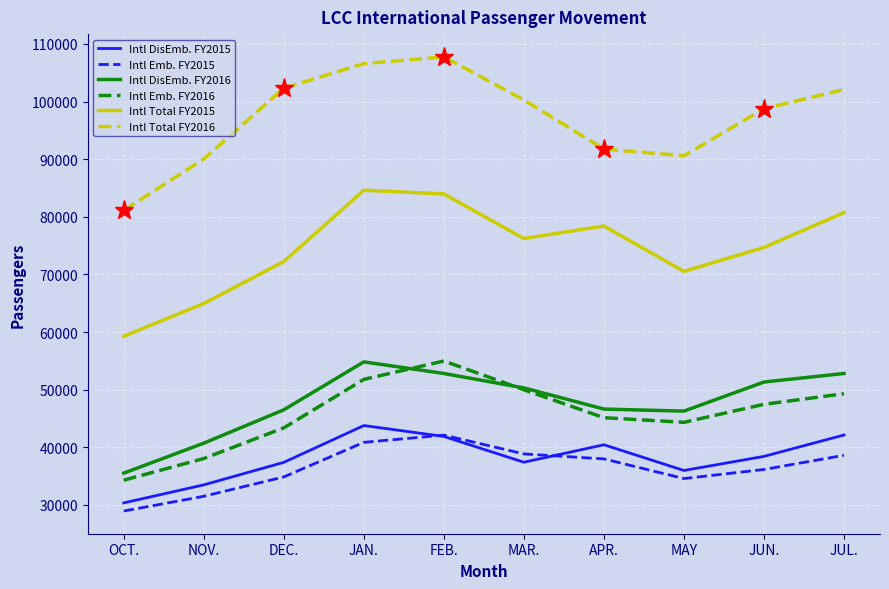

Which series has the largest total across all categories?

Intl Total FY2016